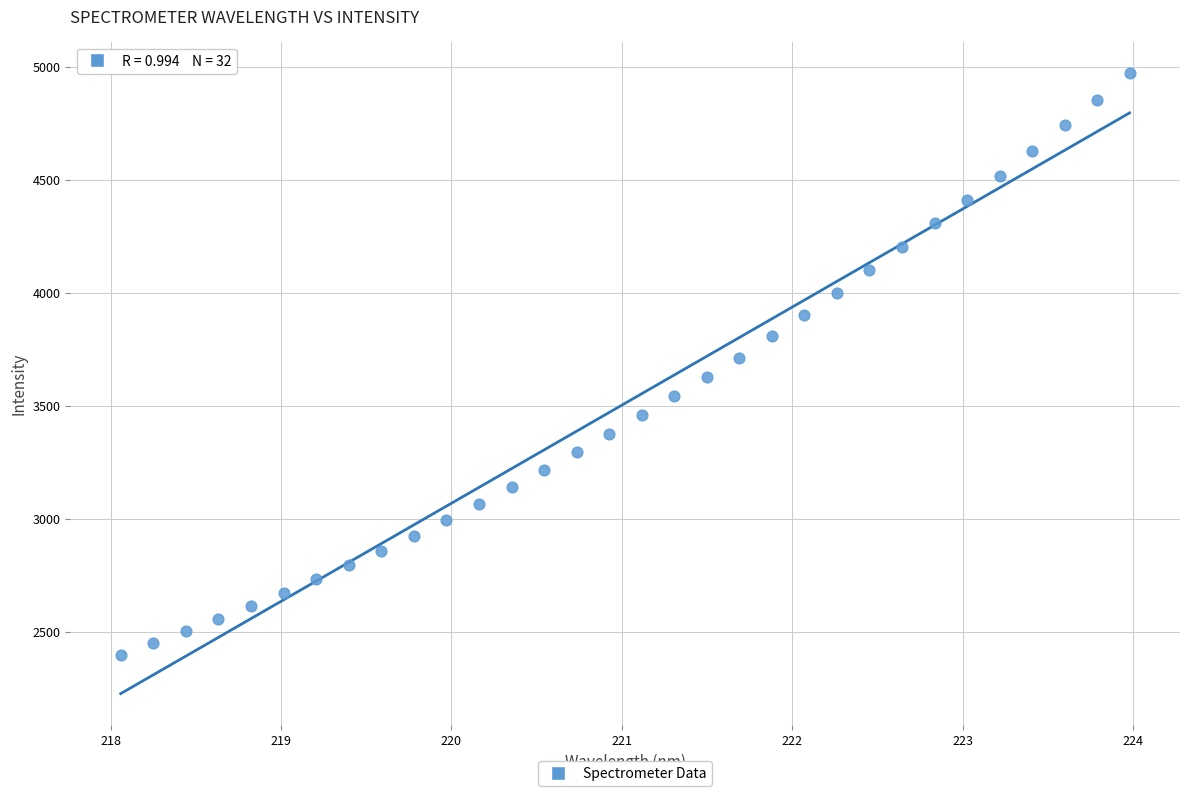

What is the range of Y values (max minus min)?

2575.6